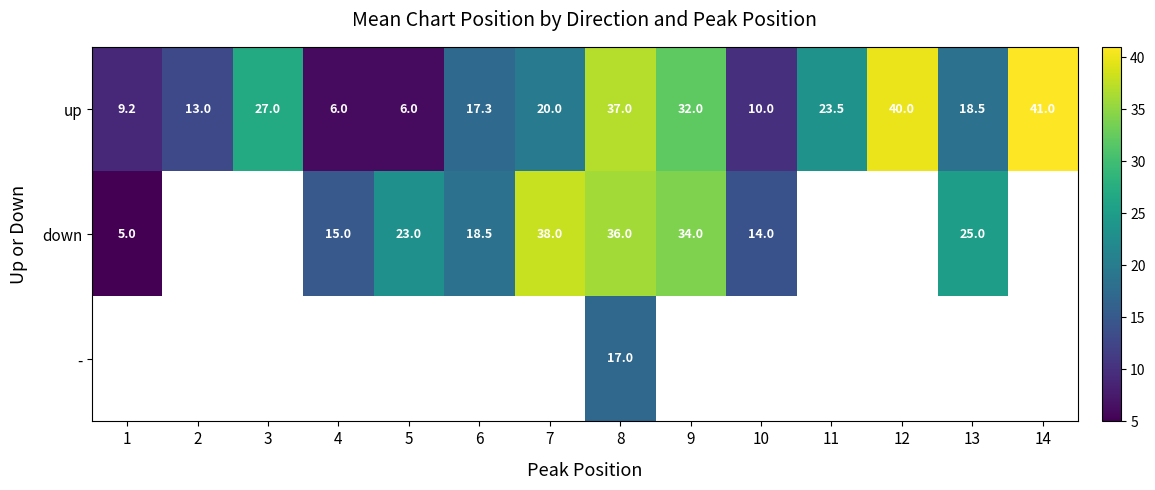

Rank the categories by up value from lowest to highest.

4, 5, 1, 10, 2, 6, 13, 7, 11, 3, 9, 8, 12, 14